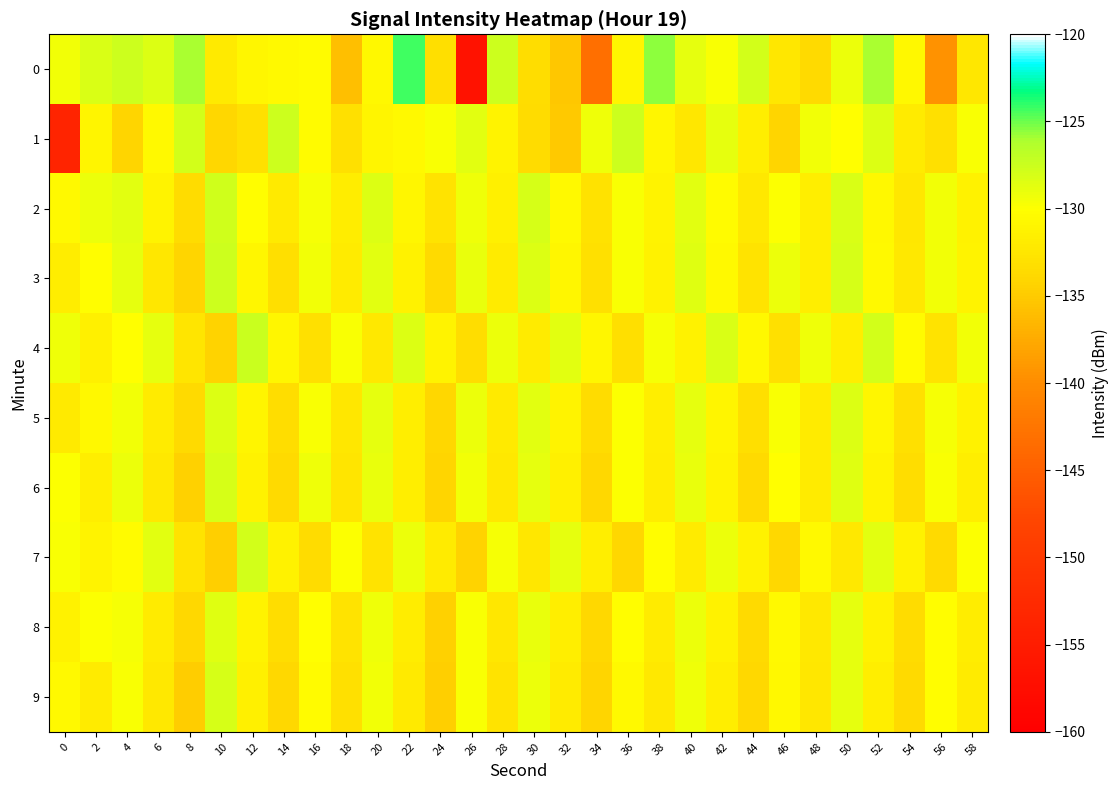

Which category has the lowest value across all series?

26